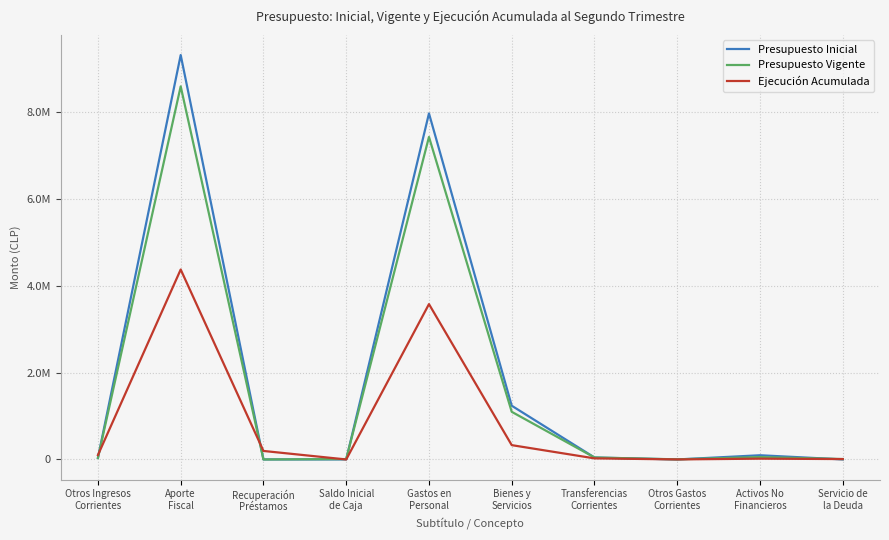

What are all the series names shown in the legend?

Presupuesto Inicial, Presupuesto Vigente, Ejecución Acumulada